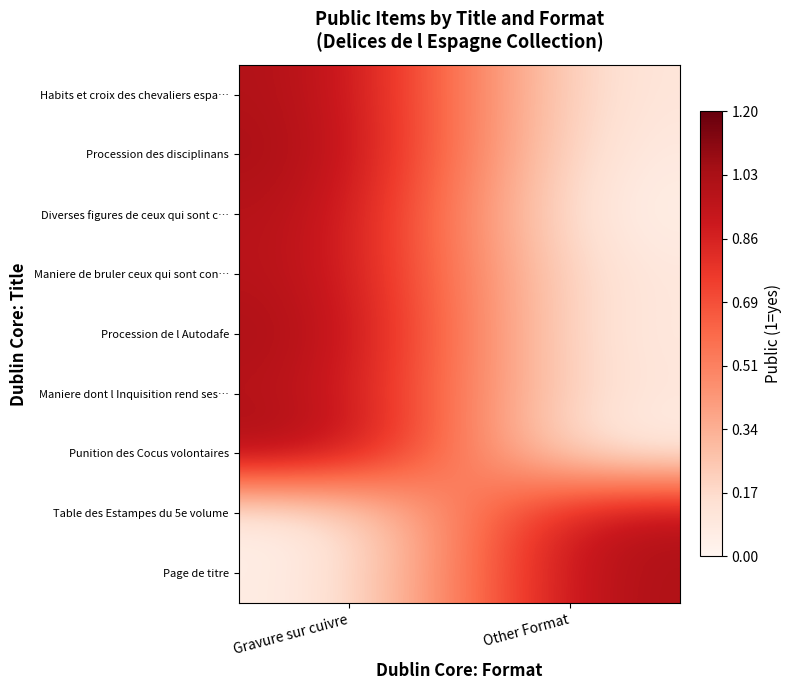

At how many categories does at least one series exceed 1?

2